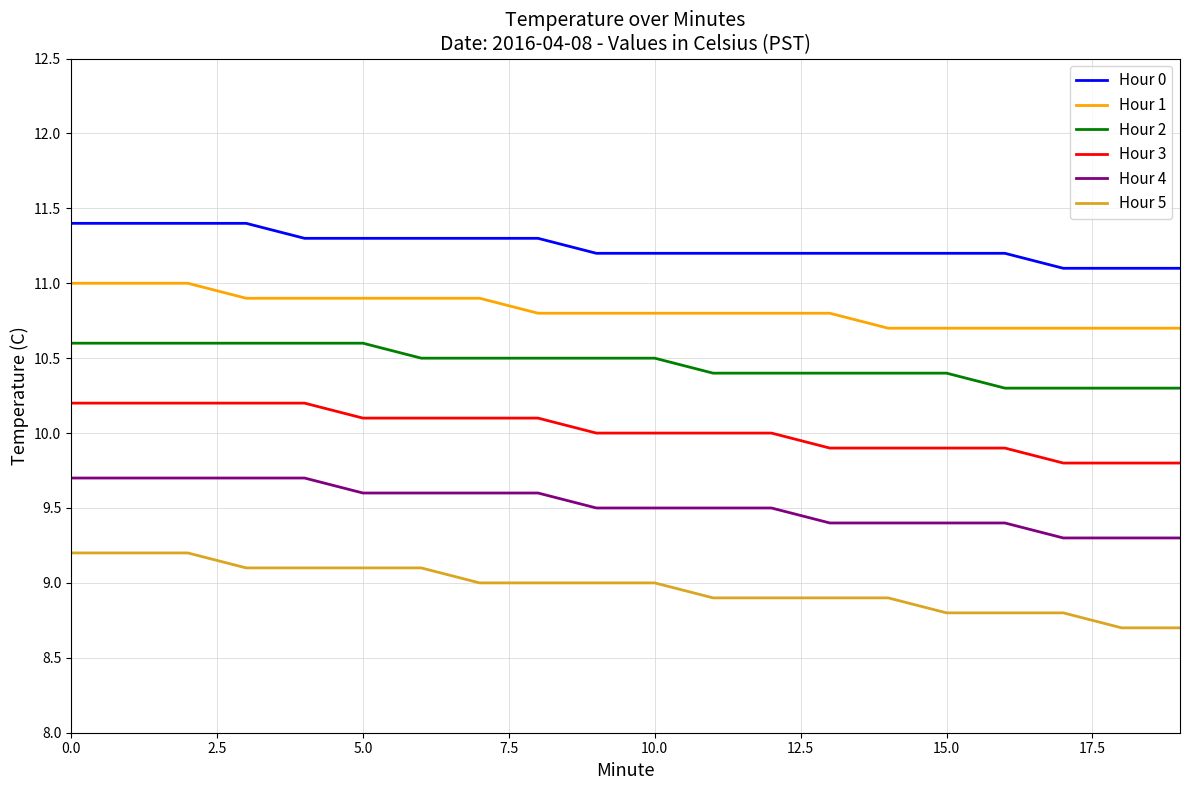

List the series in order of their peak value, lowest first.

Hour 5, Hour 4, Hour 3, Hour 2, Hour 1, Hour 0